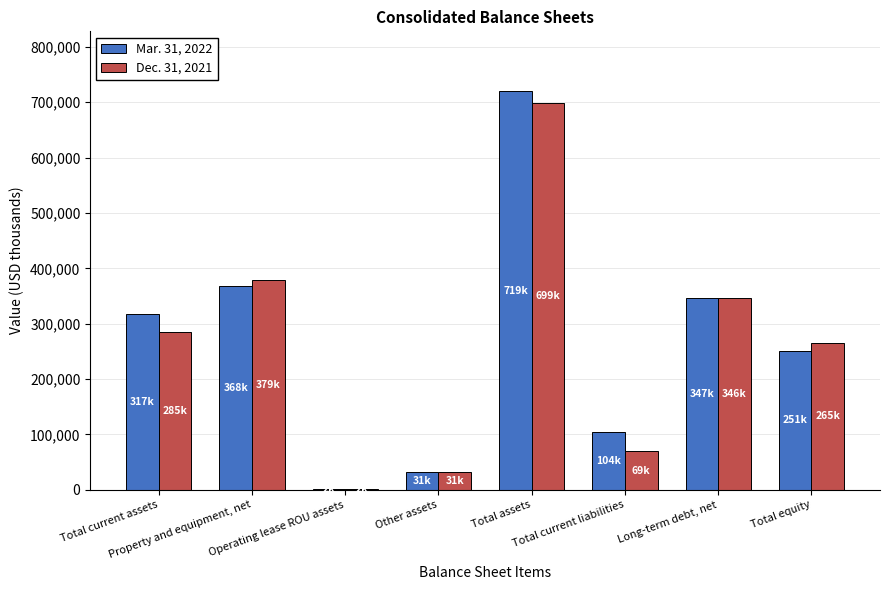

What is the greatest value displayed?

719907